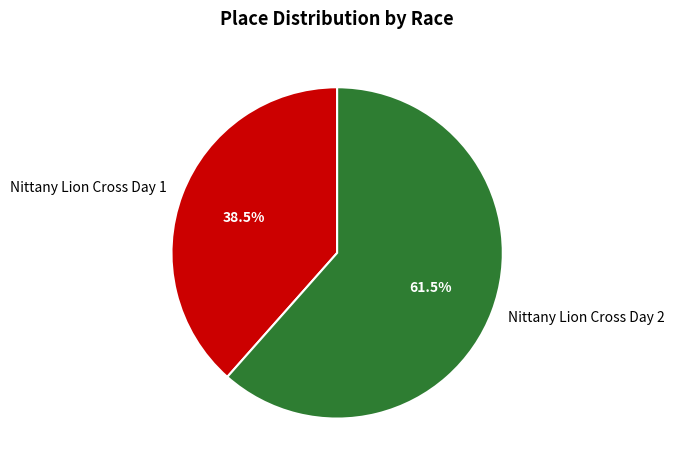

True or false: Nittany Lion Cross Day 1 accounts for 48% of the total.

False